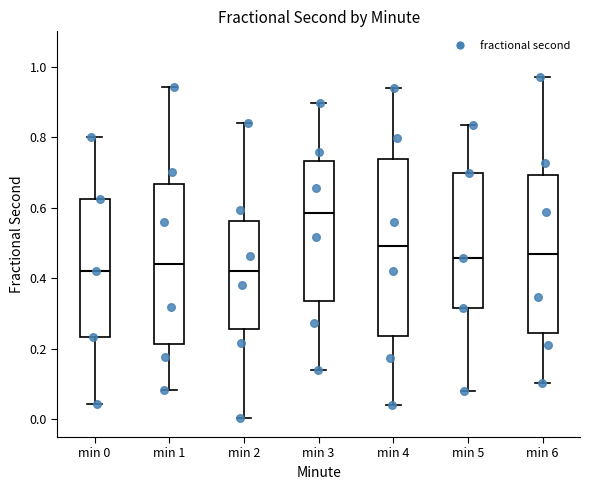

Reading left to right, read every box against the y-axis: the position of its median line, the range the box covers, and the ends of its whiskers. The values are not printed on the chart, so give them approximately, as read against the axis.

min 0: median 0.42, box 0.24 to 0.62, whiskers 0.04 to 0.80
min 1: median 0.44, box 0.22 to 0.66, whiskers 0.08 to 0.94
min 2: median 0.42, box 0.26 to 0.56, whiskers 0.00 to 0.84
min 3: median 0.58, box 0.34 to 0.74, whiskers 0.14 to 0.90
min 4: median 0.50, box 0.24 to 0.74, whiskers 0.04 to 0.94
min 5: median 0.46, box 0.32 to 0.70, whiskers 0.08 to 0.84
min 6: median 0.46, box 0.24 to 0.70, whiskers 0.10 to 0.98